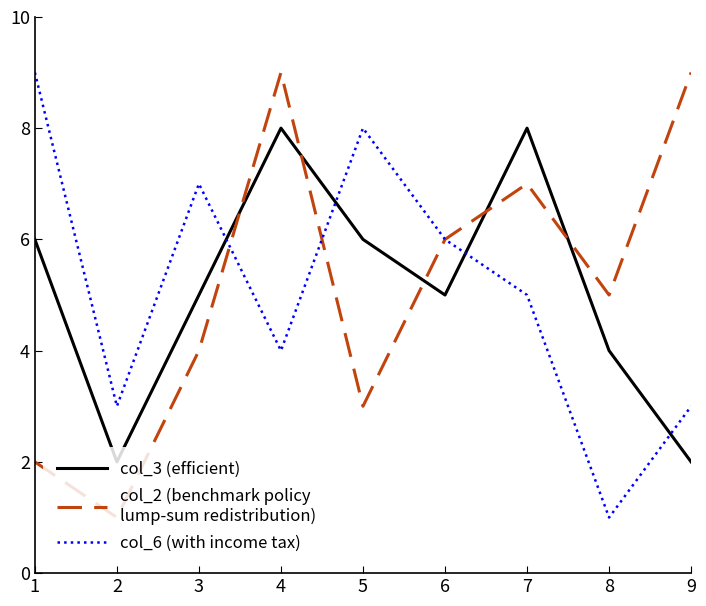

At which category is the sum across all series the highest?

4